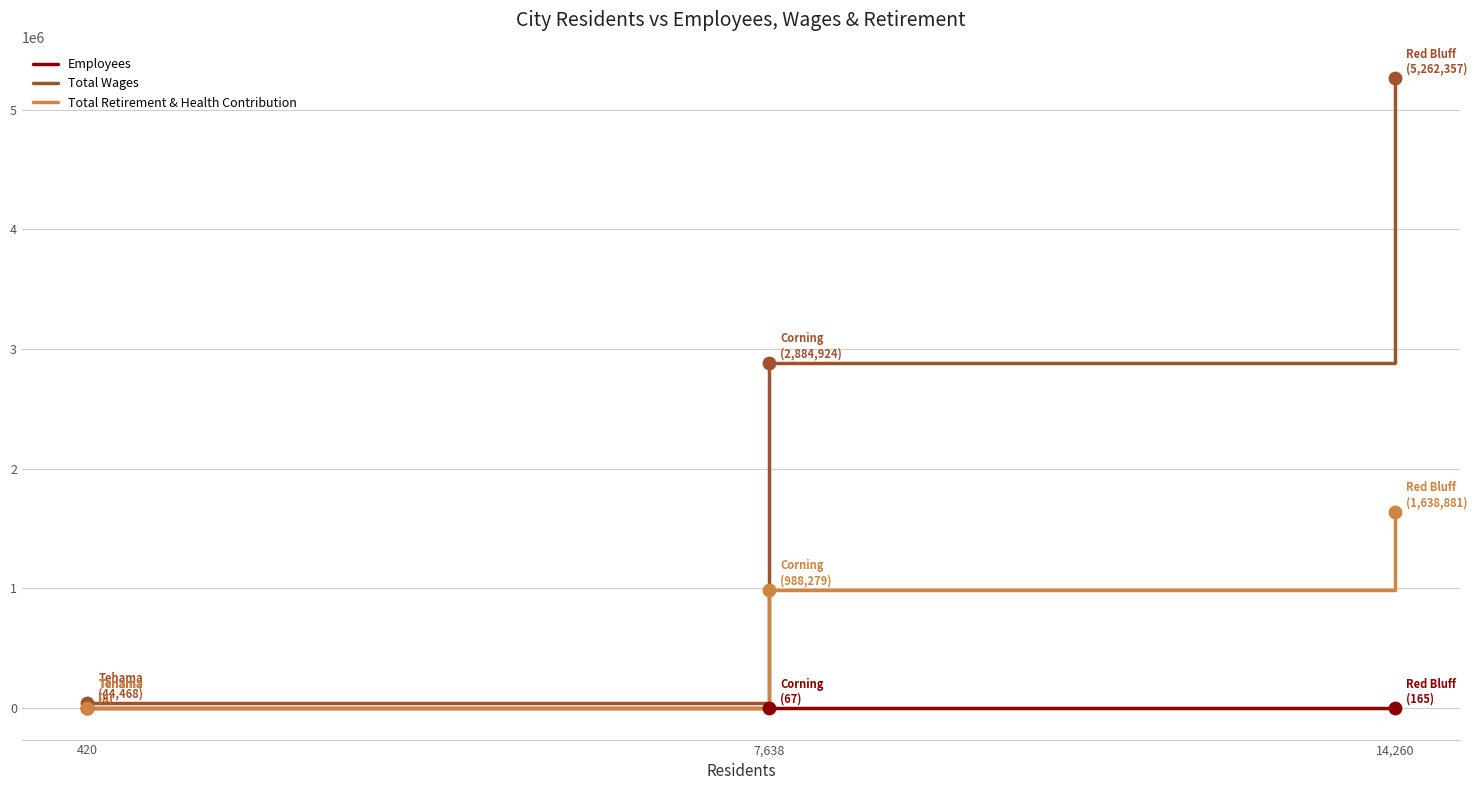

What is the total value across all series at 7,638?

3873270